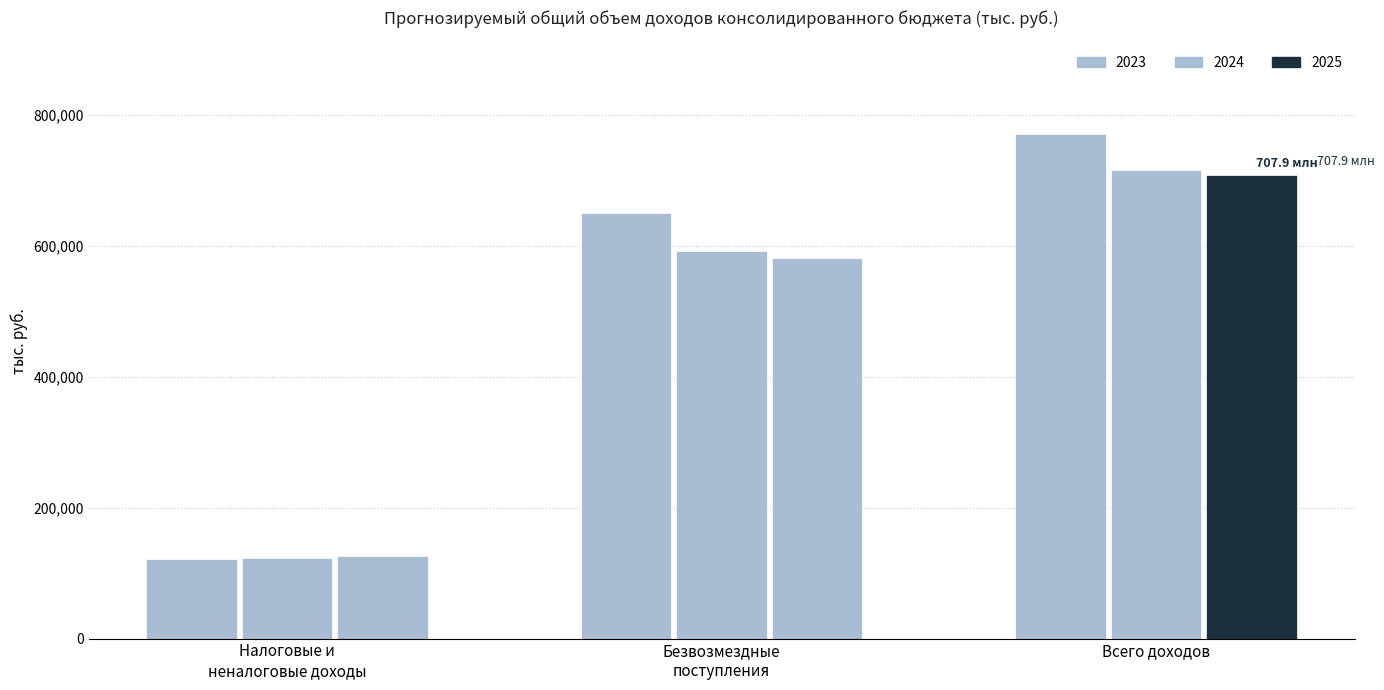

What is the greatest value displayed?

770979.4